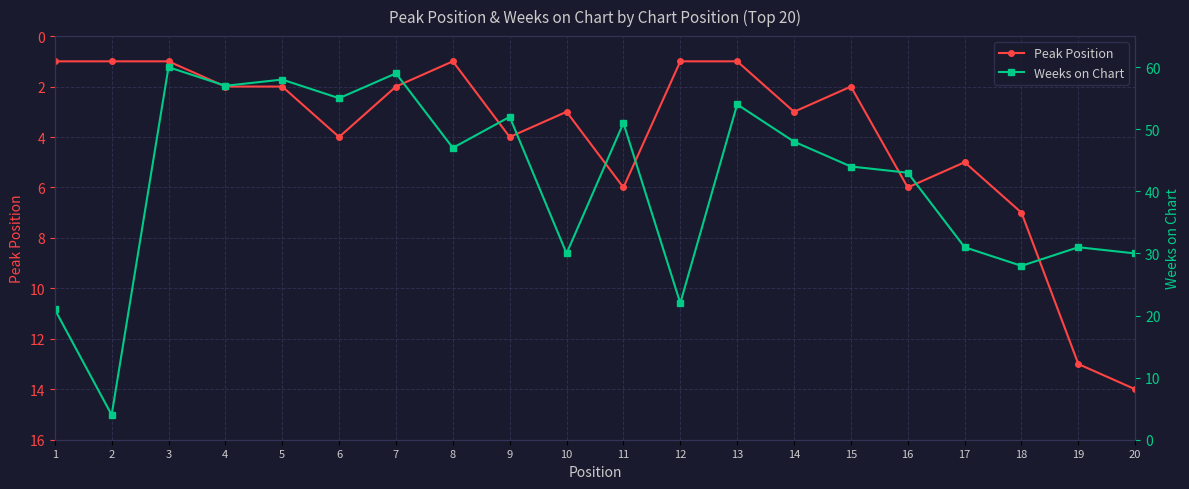

What is the difference between the highest and lowest values at 4?

55